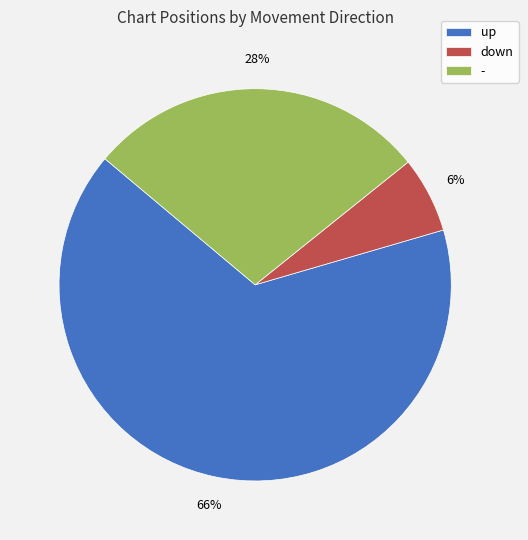

How many segments does this pie chart have?

3